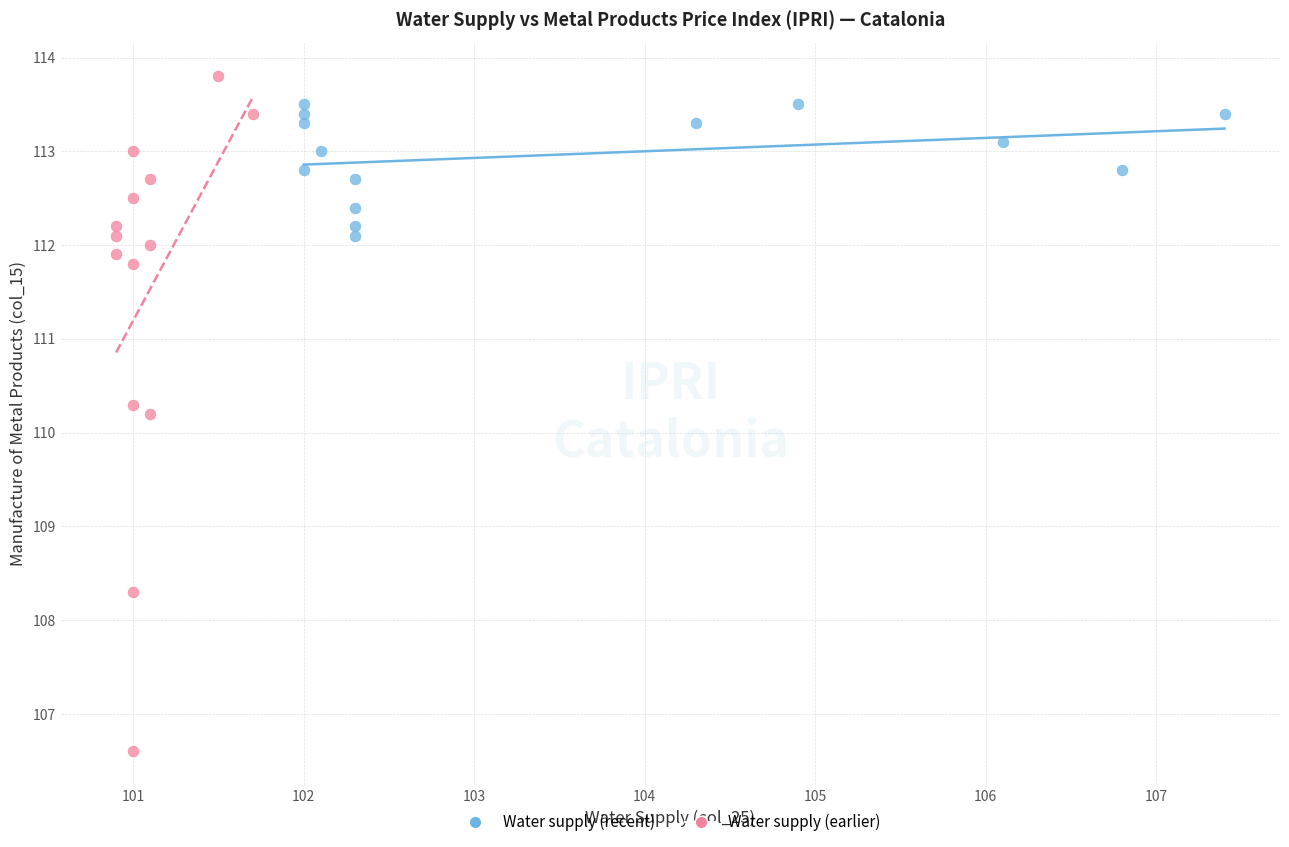

Which series contains the lowest Y value?

Water supply (earlier)